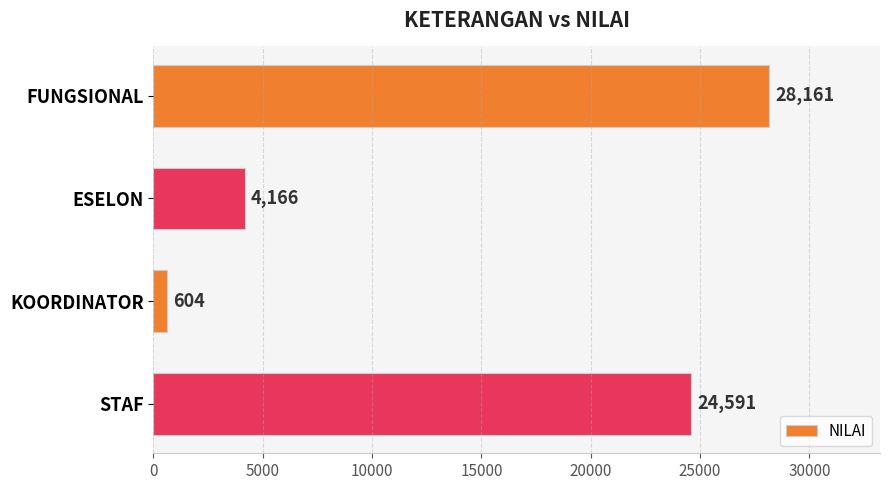

What is the difference between the maximum and second lowest values?

23995